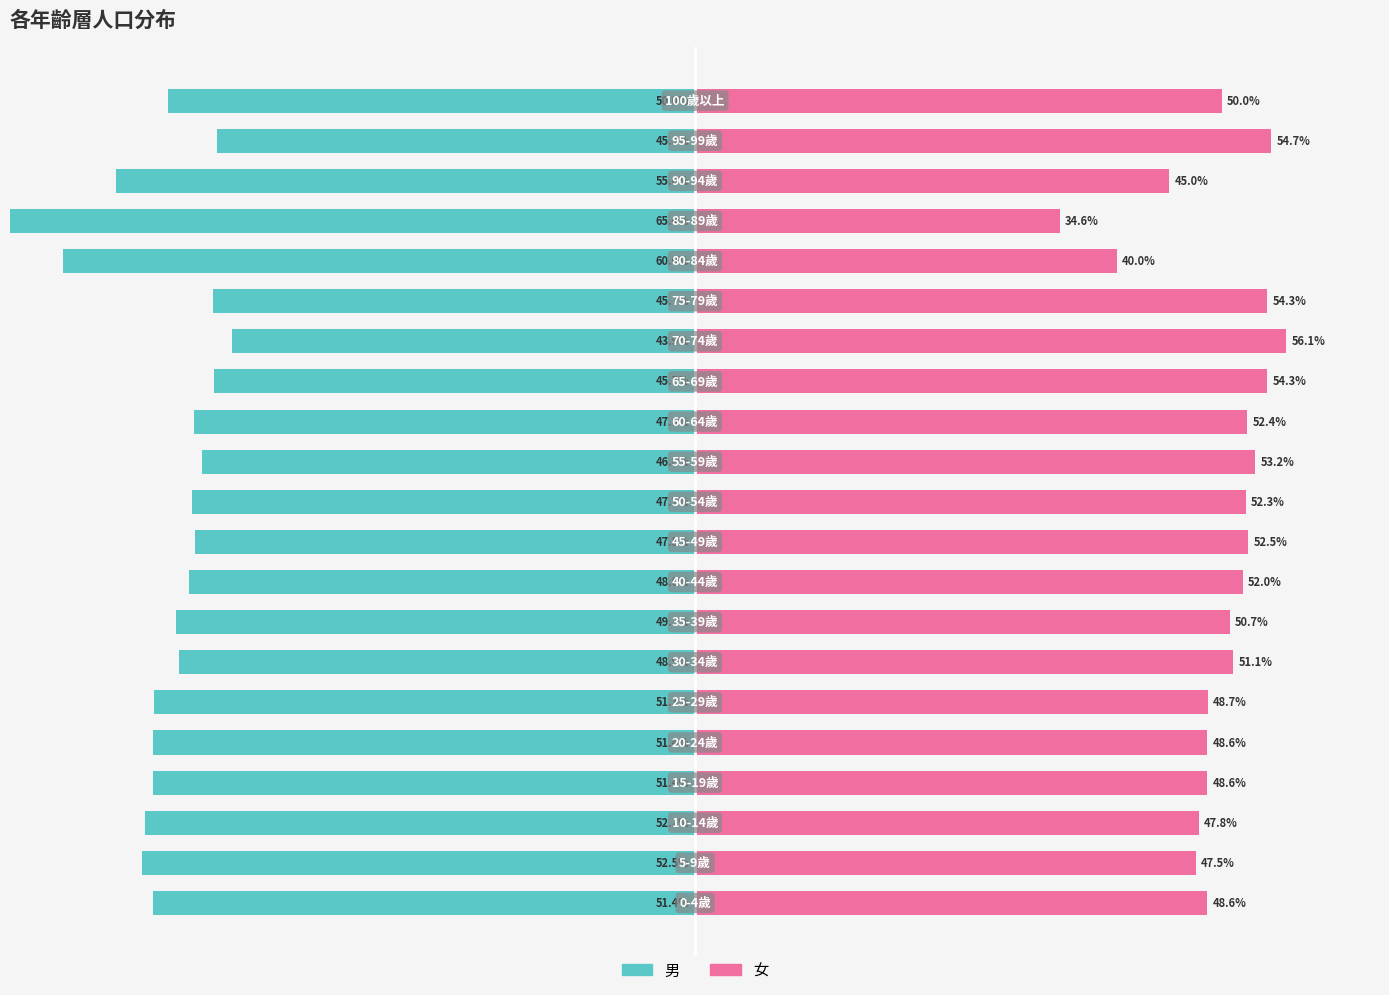

What is the difference between the 女 values at 10 and 16?

12.3